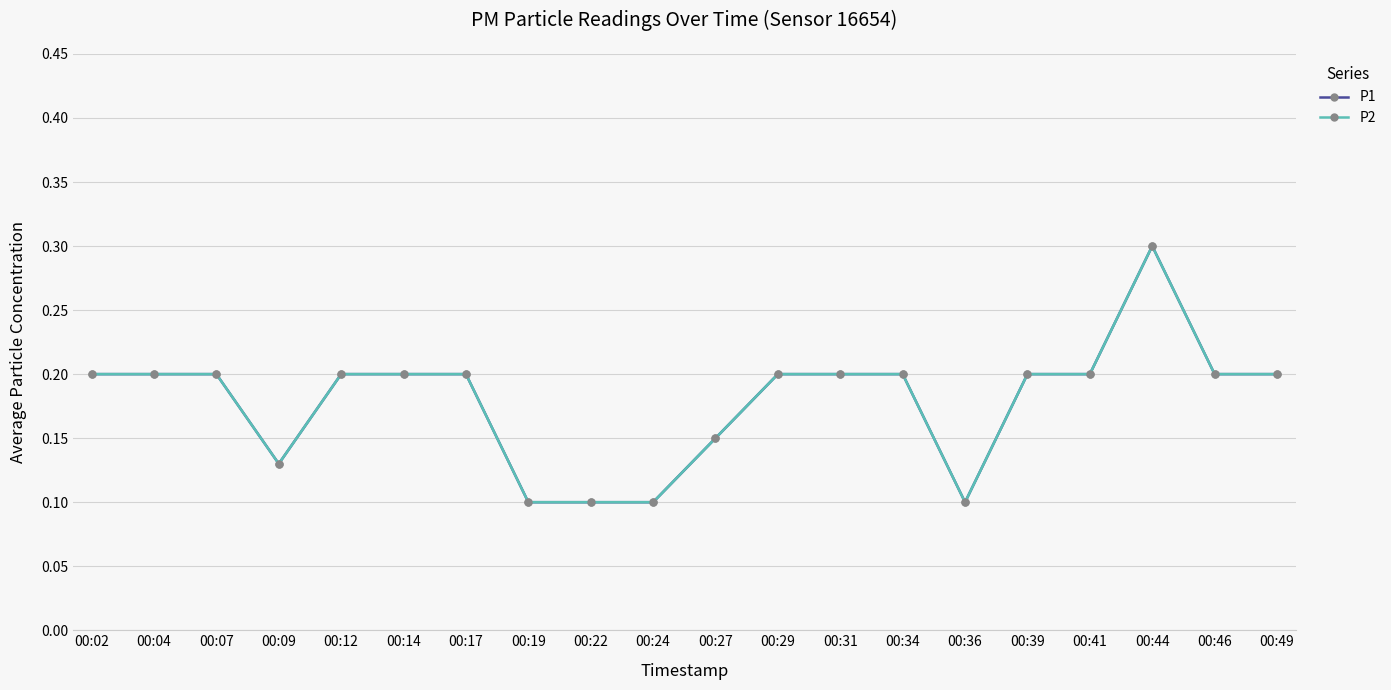

Is it true that P1 equals 0.1 at 00:07?

False